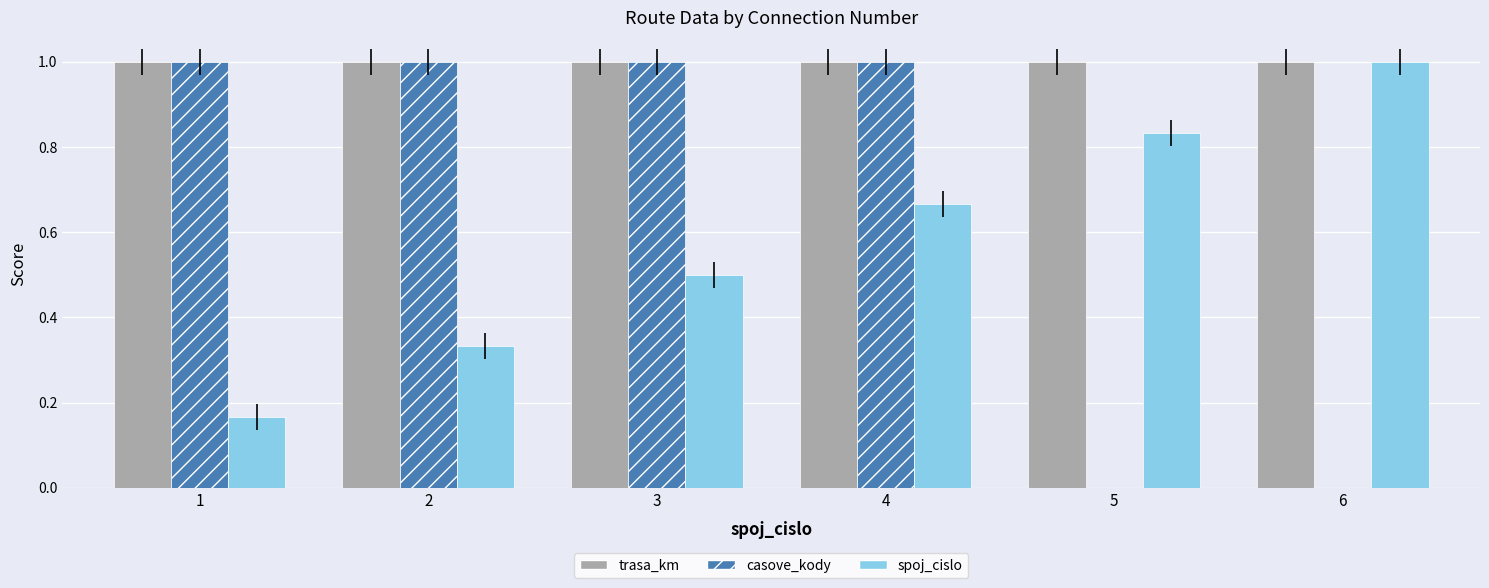

What is the total value across all series at 4?

2.7